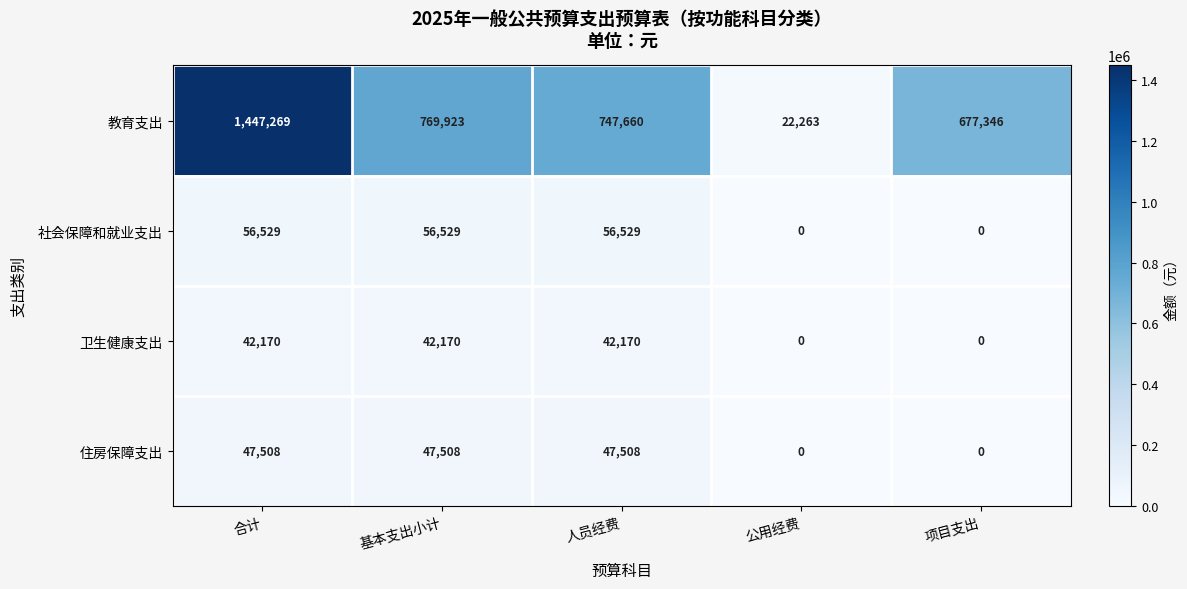

Reading left to right, list all the values displayed in this chart.

教育支出: 1447269	769923	747660	22263	677346
社会保障和就业支出: 56529	56529	56529	0	0
卫生健康支出: 42170	42170	42170	0	0
住房保障支出: 47508	47508	47508	0	0